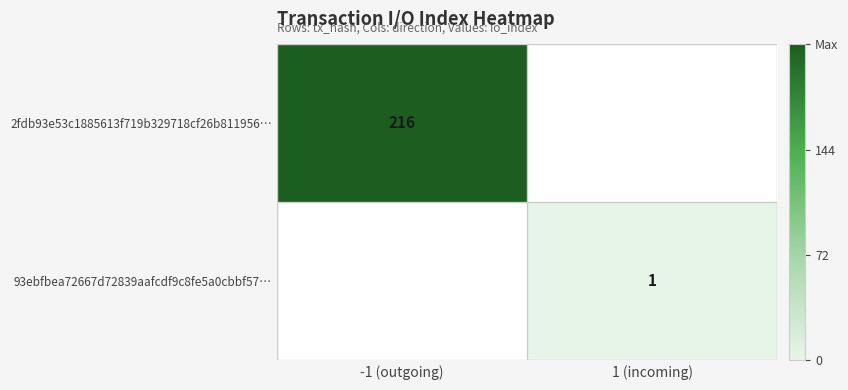

What is the maximum value shown in the chart?

216.0